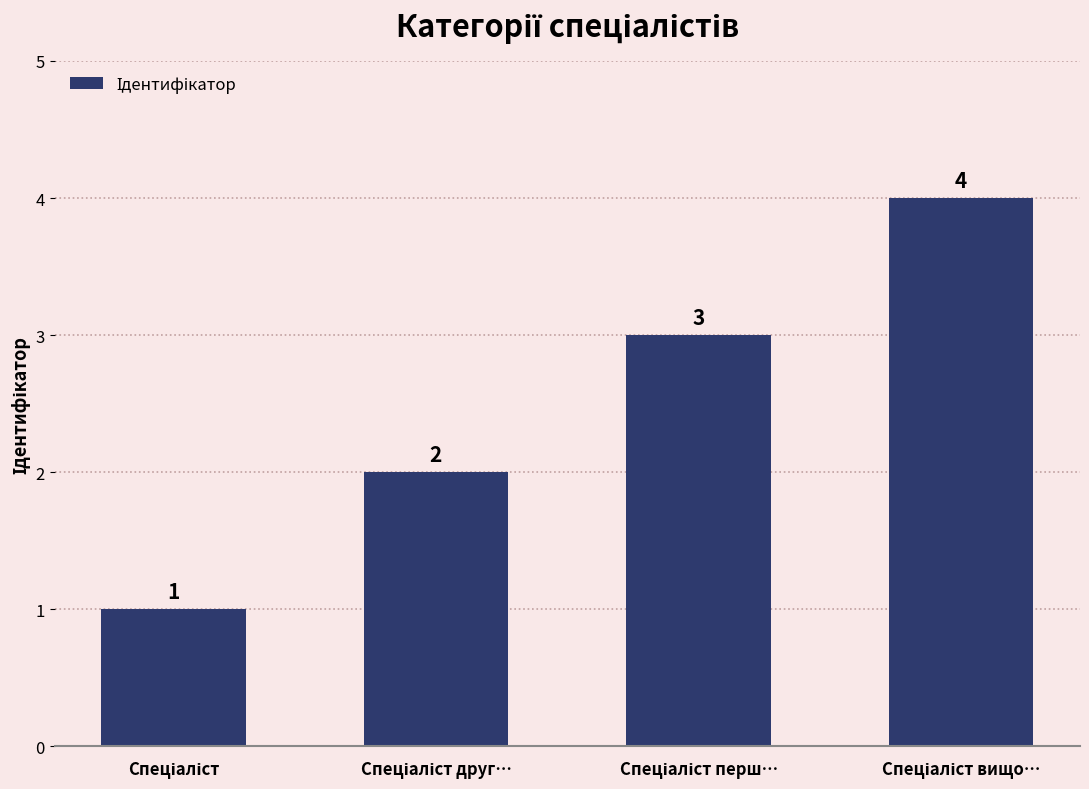

What is the smallest value displayed?

1